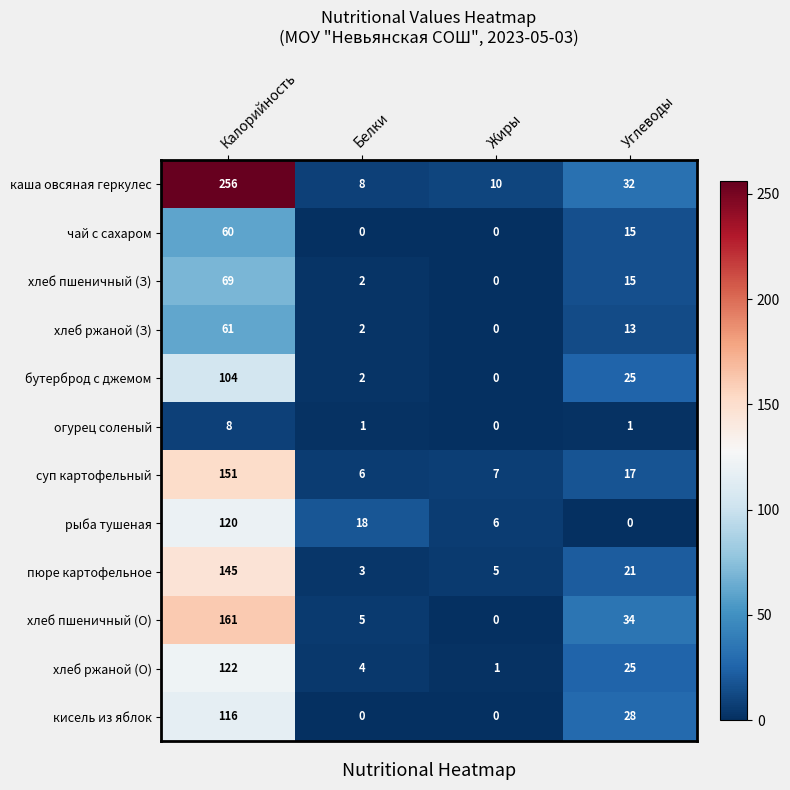

Which series has the largest range (max minus min)?

каша овсяная геркулес